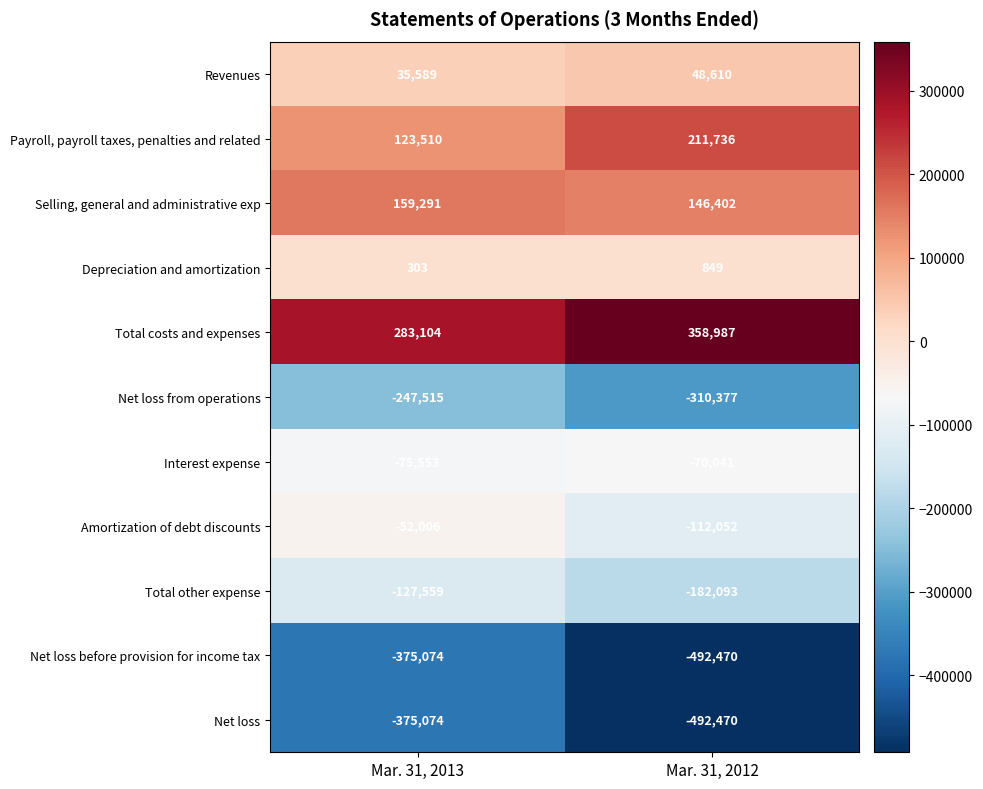

What is the minimum value shown in the chart?

-492470